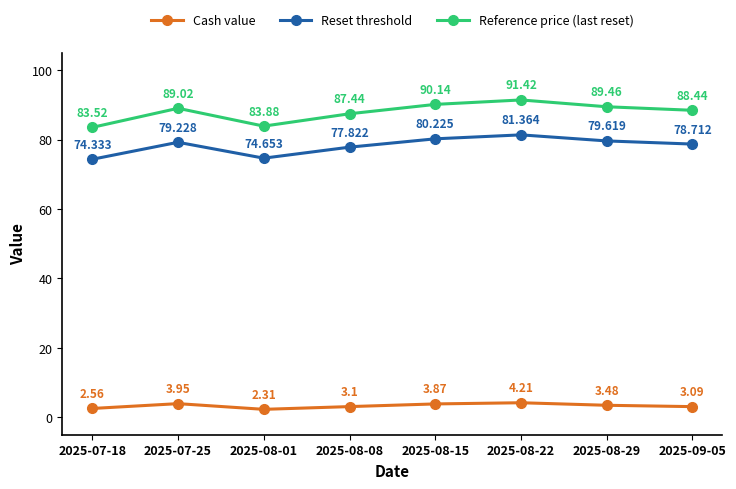

At which category is the sum across all series the highest?

2025-08-22